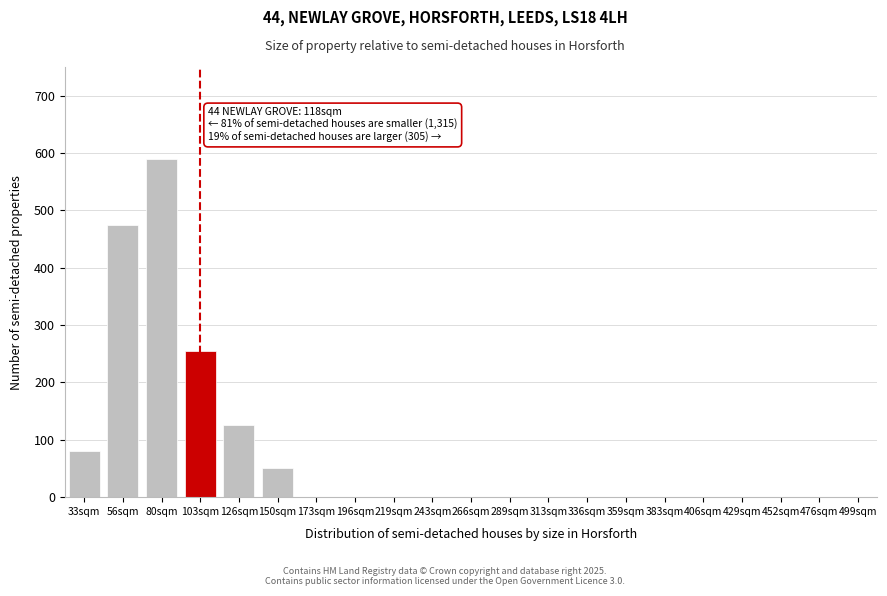

Reading left to right, what are all the values shown in this chart?

33sqm=80	56sqm=475	80sqm=590	103sqm=255	126sqm=125	150sqm=50	173sqm=0	196sqm=0	219sqm=0	243sqm=0	266sqm=0	289sqm=0	313sqm=0	336sqm=0	359sqm=0	383sqm=0	406sqm=0	429sqm=0	452sqm=0	476sqm=0	499sqm=0